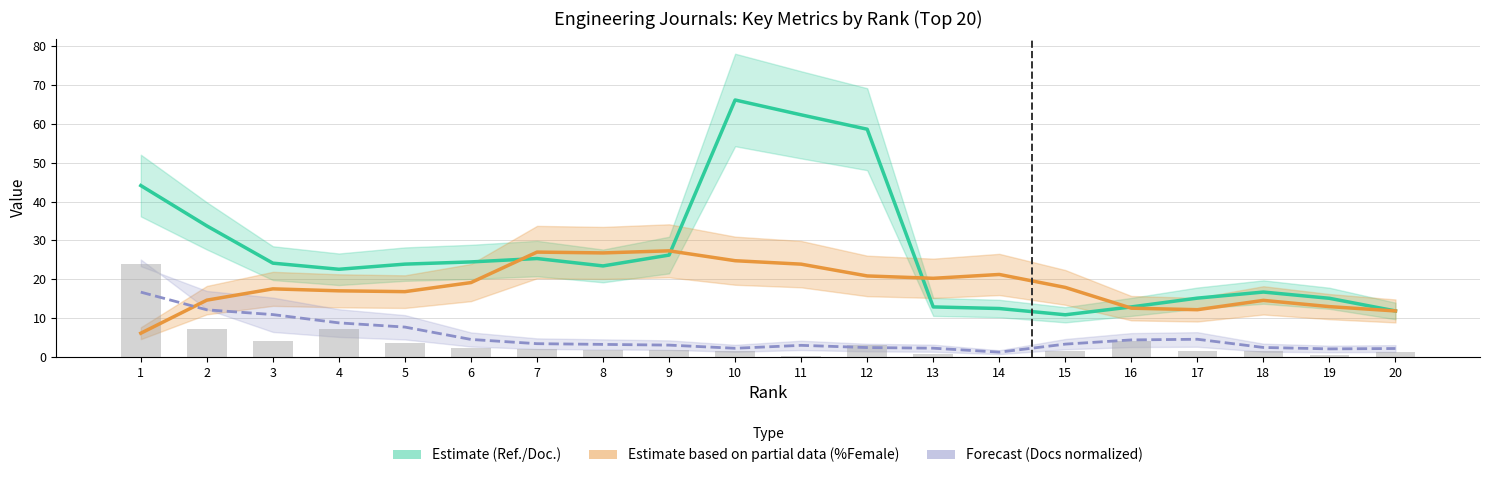

Which series has the largest total across all categories?

Ref. / Doc. (Estimate)